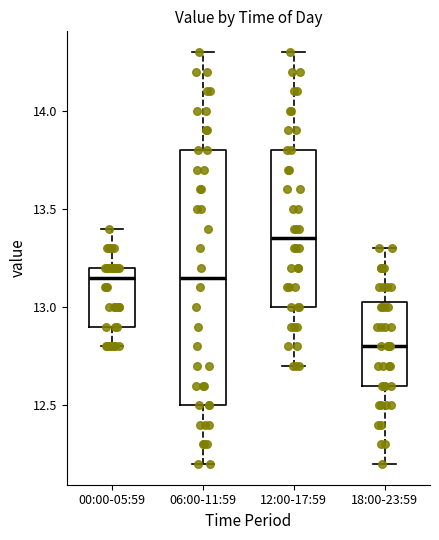

Where does the upper whisker of the box for 12:00-17:59 end on the y-axis? The values are not printed on the chart, so give them approximately, as read against the axis.

14.30